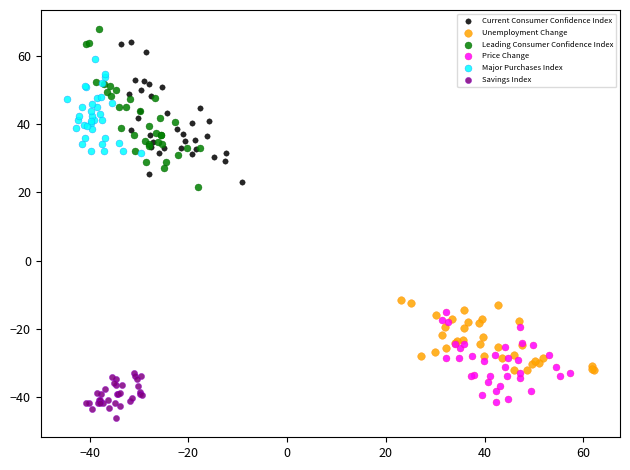

Which series has the largest Y range (max minus min)?

Leading Consumer Confidence Index